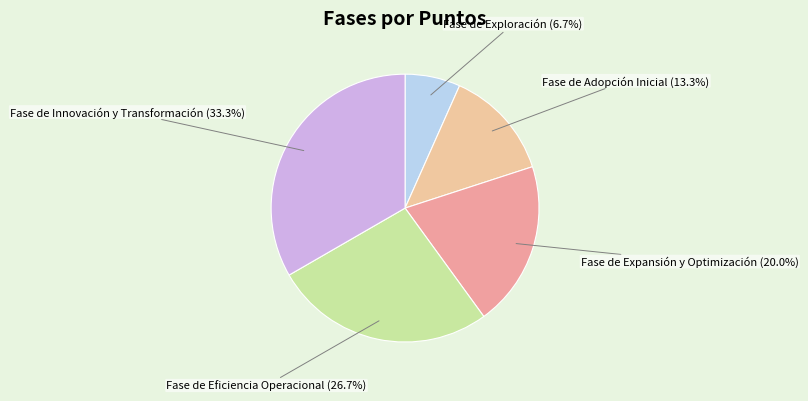

Is there any slice that represents more than half of the pie?

No